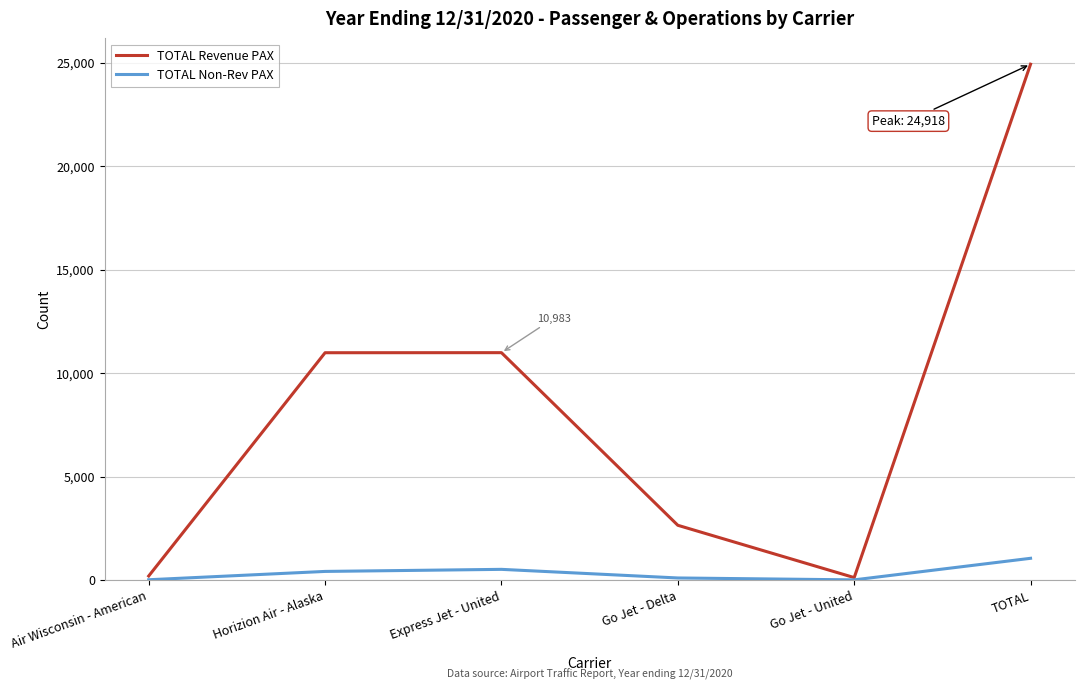

At which category is the sum across all series the highest?

TOTAL